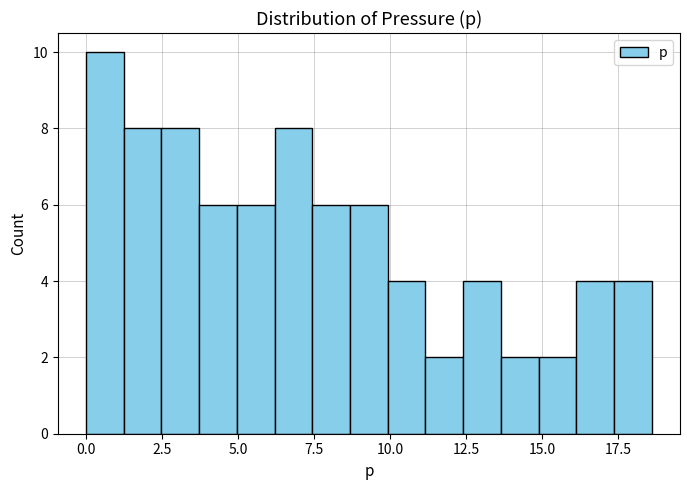

Read against the x-axis, roughly where is the centre of the tallest bar?

0.5